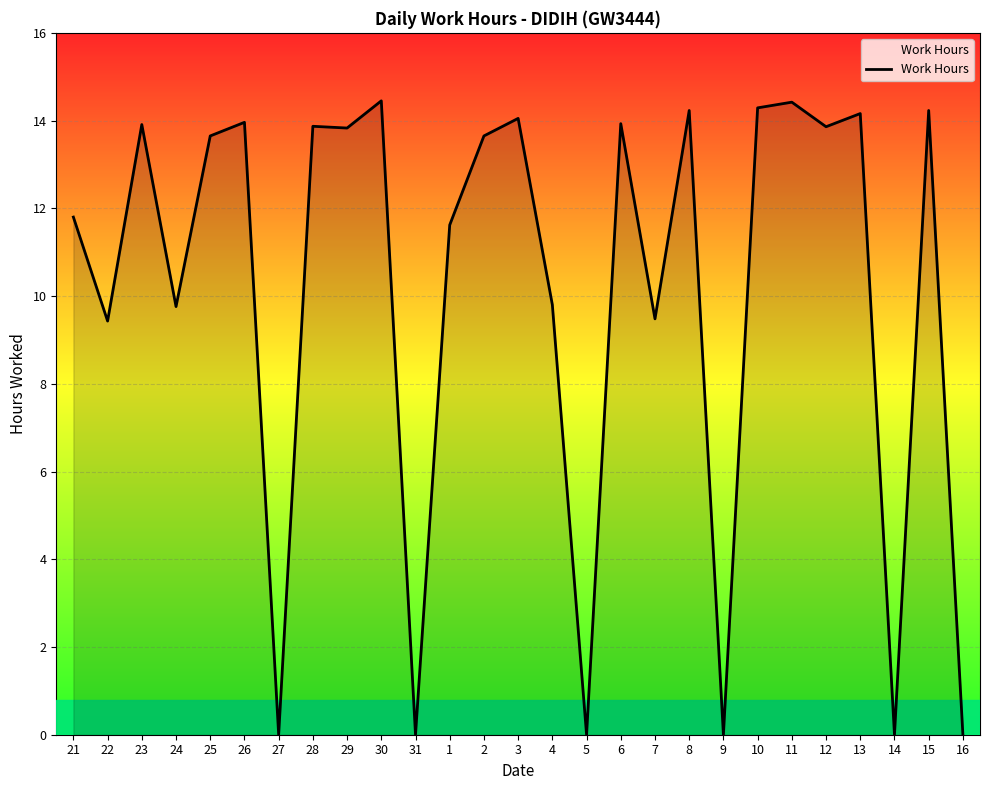

Where does the data first go above 13?

23